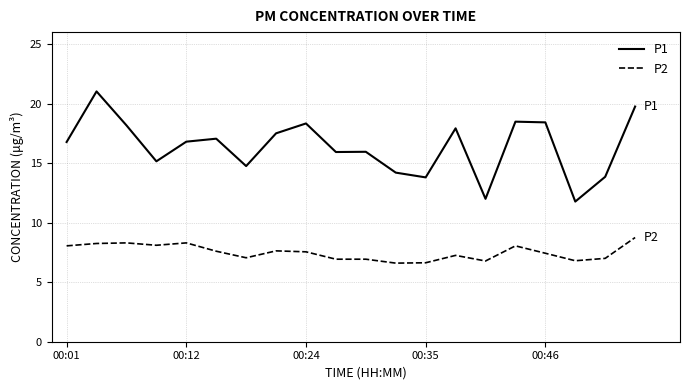

Which series has the widest spread of values?

P1